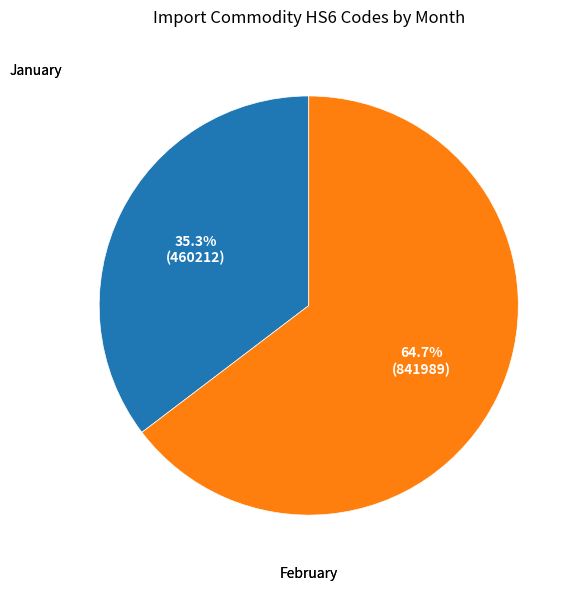

To the nearest percent, what portion does January represent?

35%